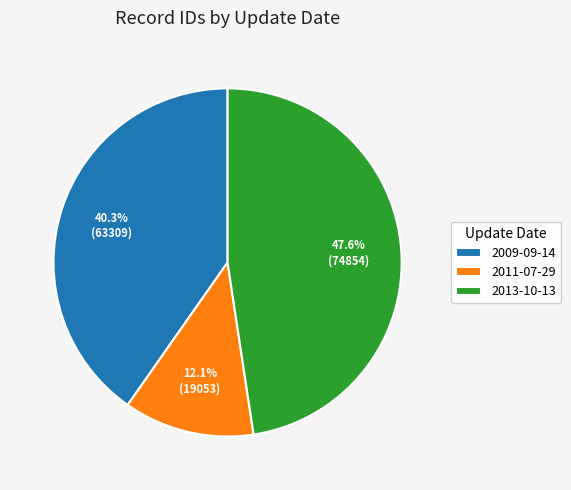

What is the smallest slice in the pie chart?

2011-07-29